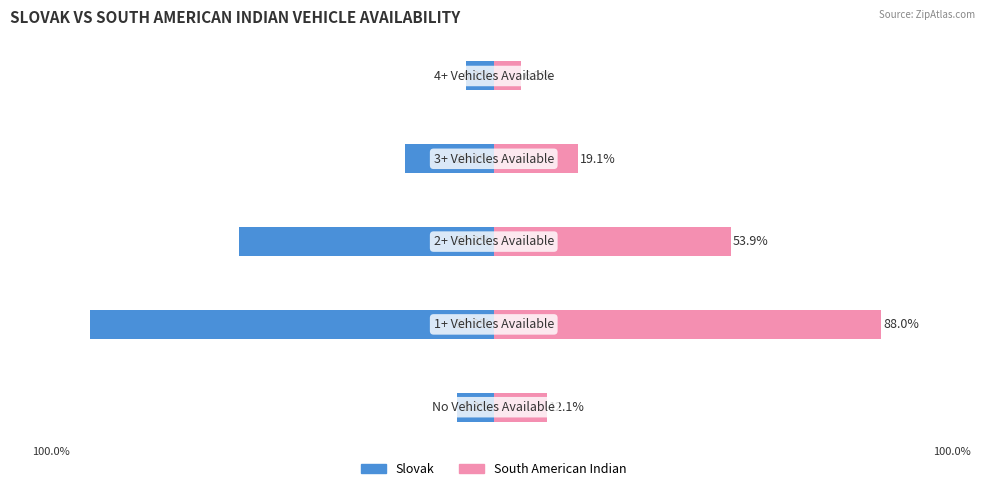

What is the difference between the Slovak values at 1 and 2?

33.9